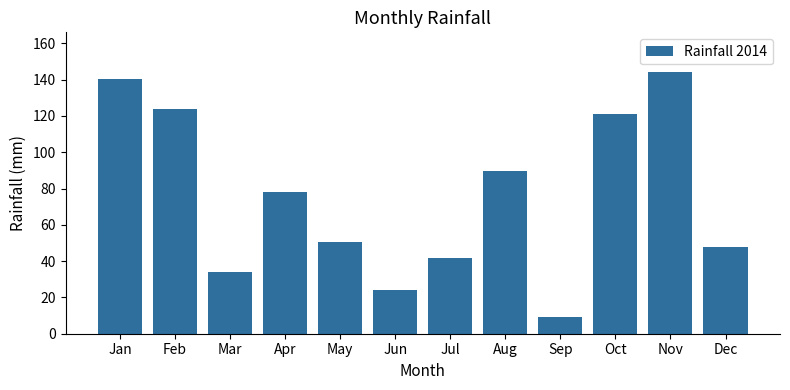

What is the change in value from Apr to Aug?

+11.5